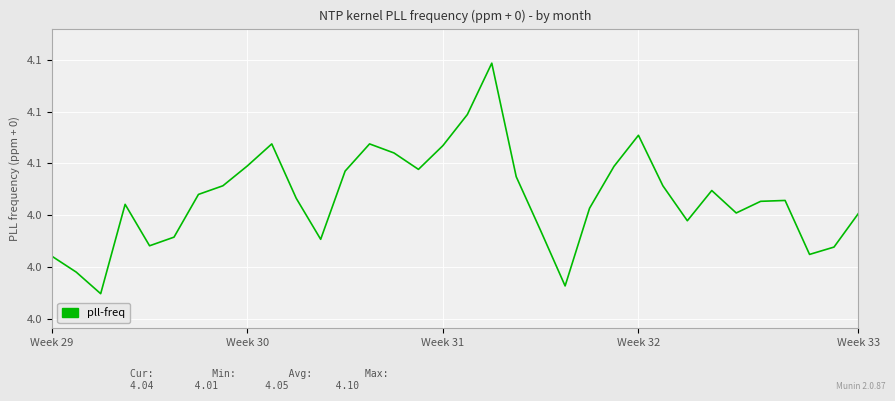

At which category does the chart reach its peak across all series?

18